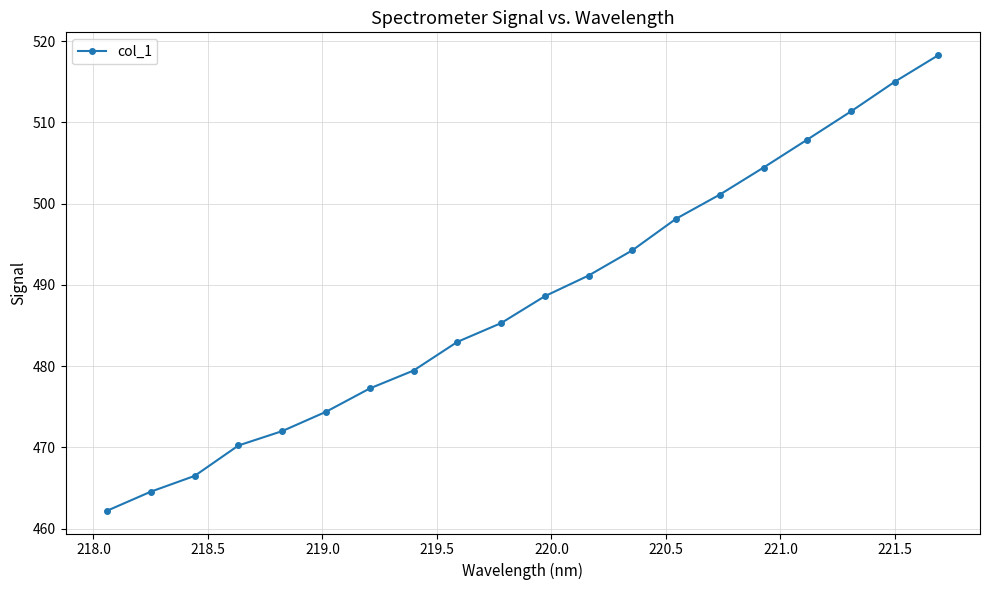

True or false: there are more than 2 points higher than both neighbors.

False